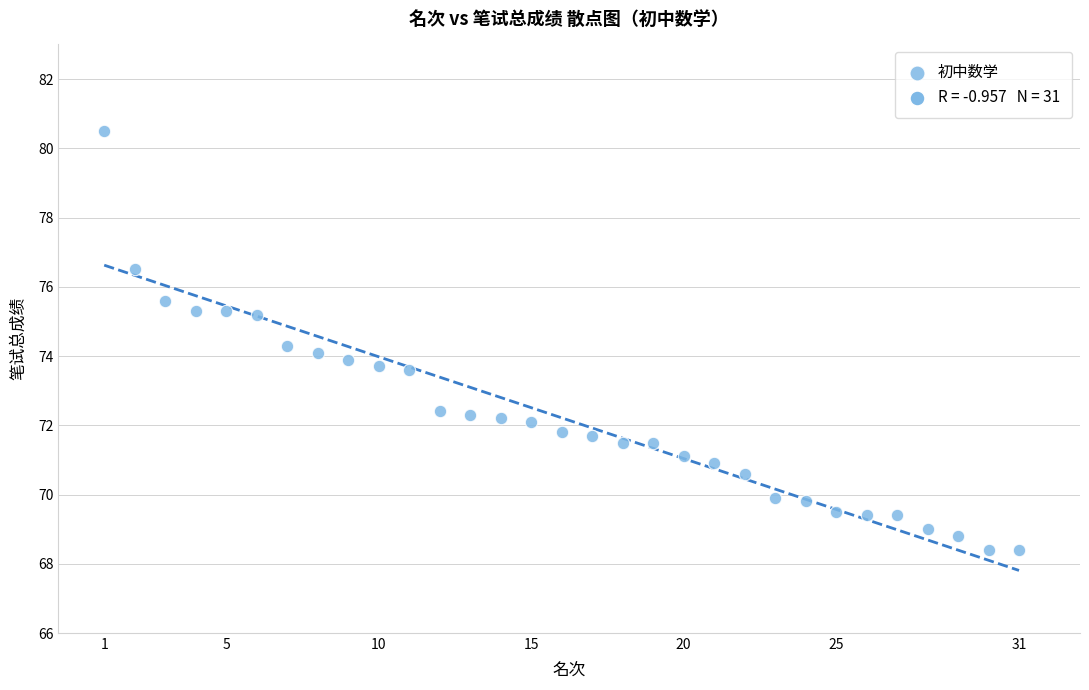

What is the range of X values (max minus min)?

30.0